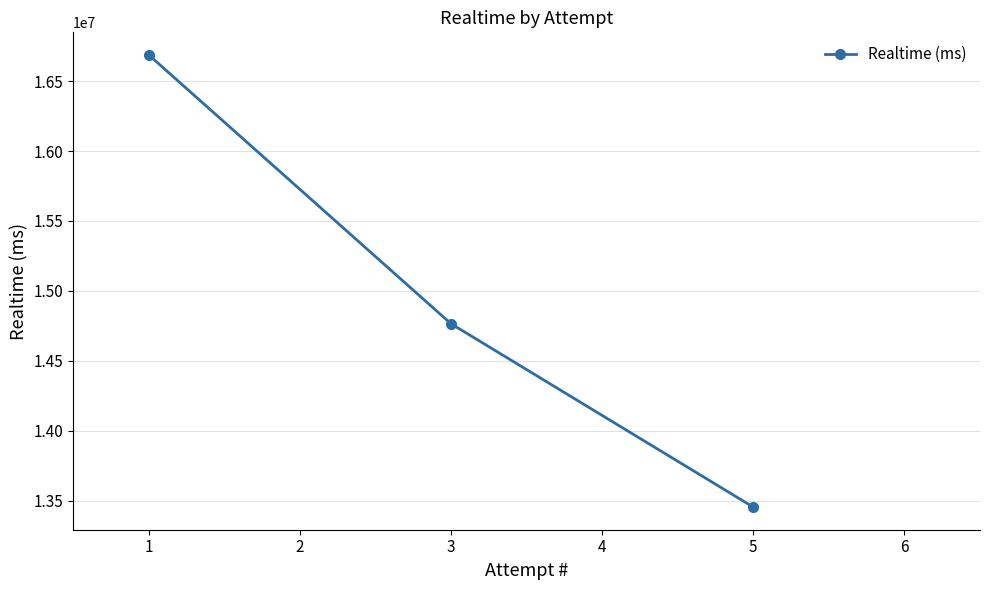

Rank the categories by value from lowest to highest.

5, 3, 1